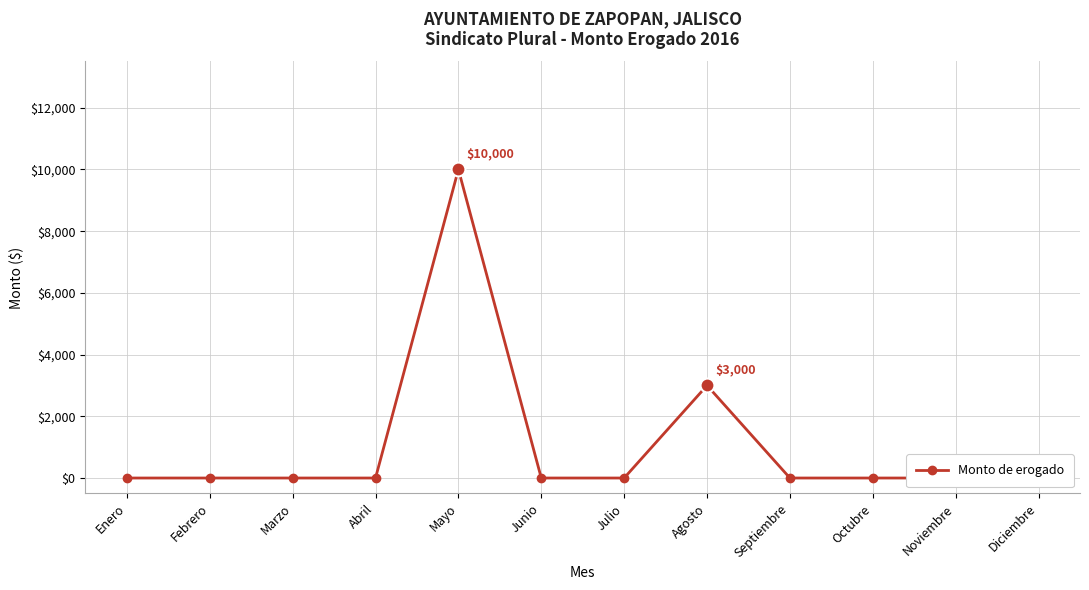

What position from the right is Noviembre?

2